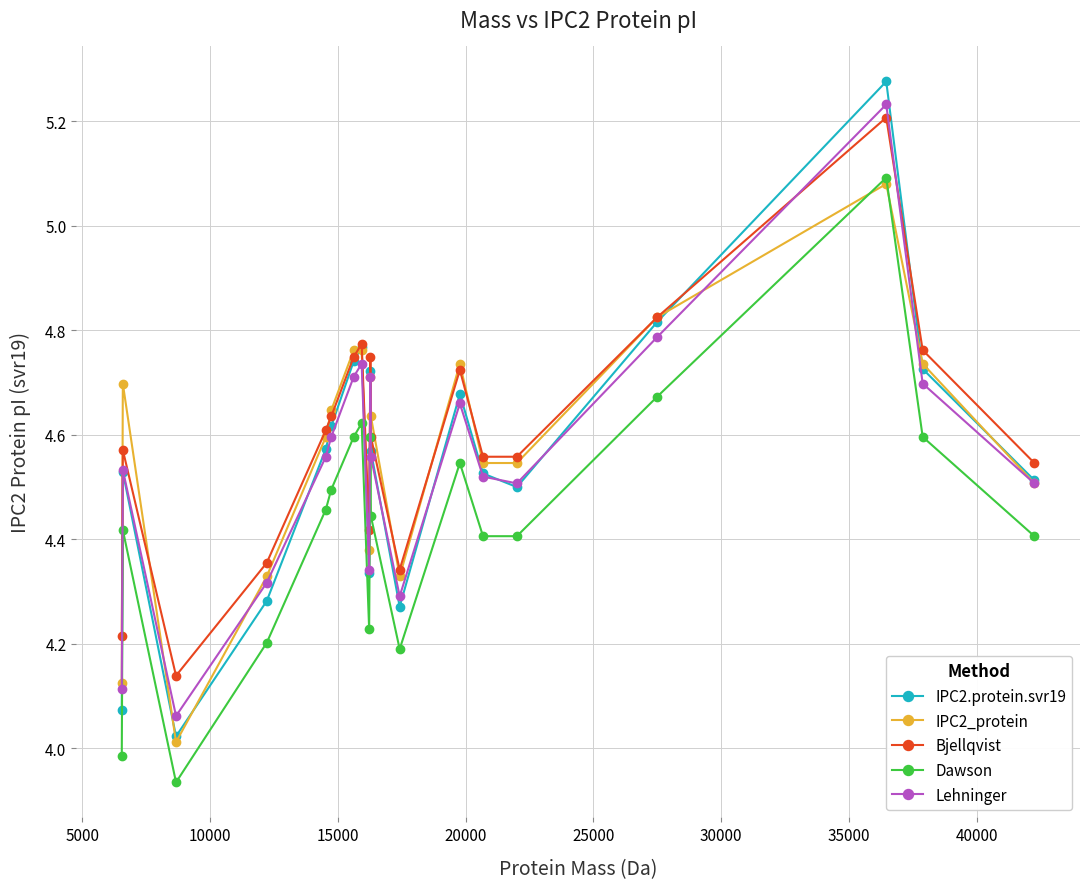

How many intersections are there between Lehninger and Bjellqvist?

2